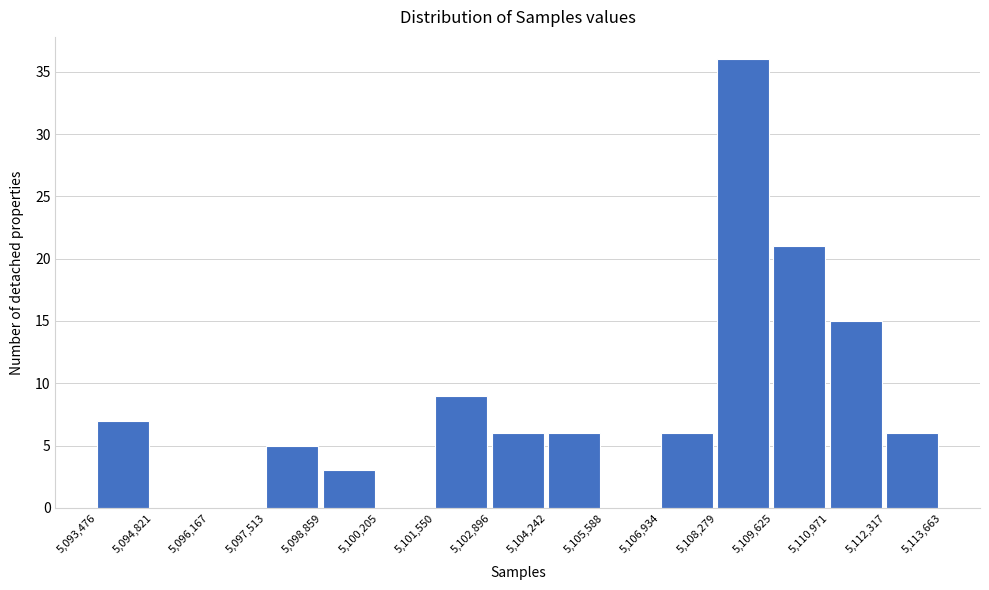

What is the height of the bar covering 5,106,934 to 5,108,279 on the x-axis? The values are not printed on the chart, so give them approximately, as read against the axis.

6